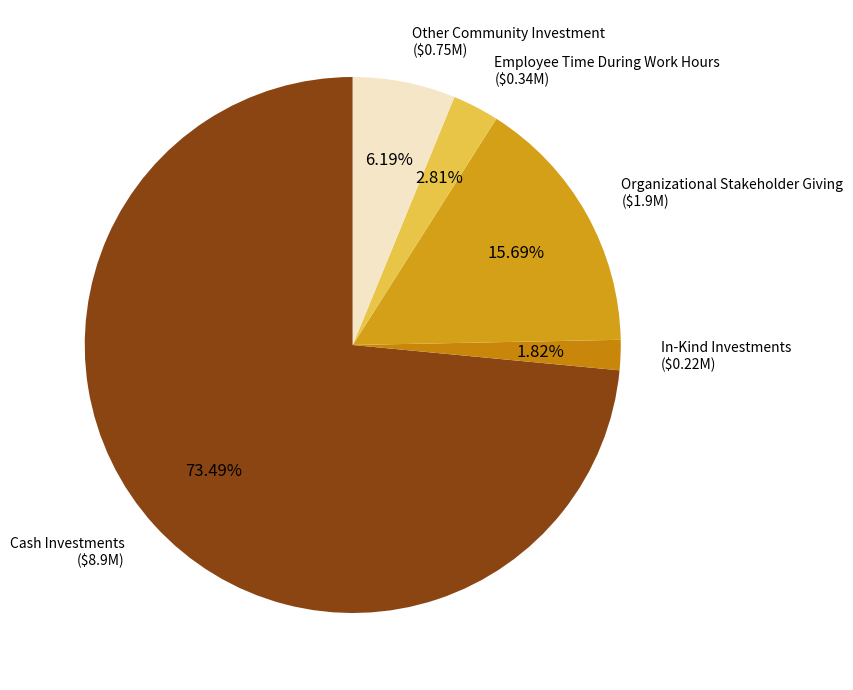

To the nearest percent, what is the average slice percentage?

20%